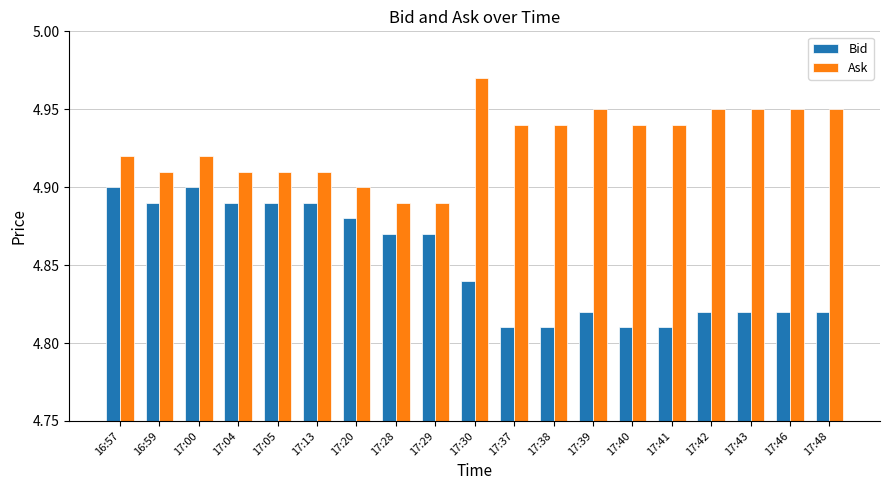

Rank the series at 16:57 from highest to lowest value.

Ask, Bid